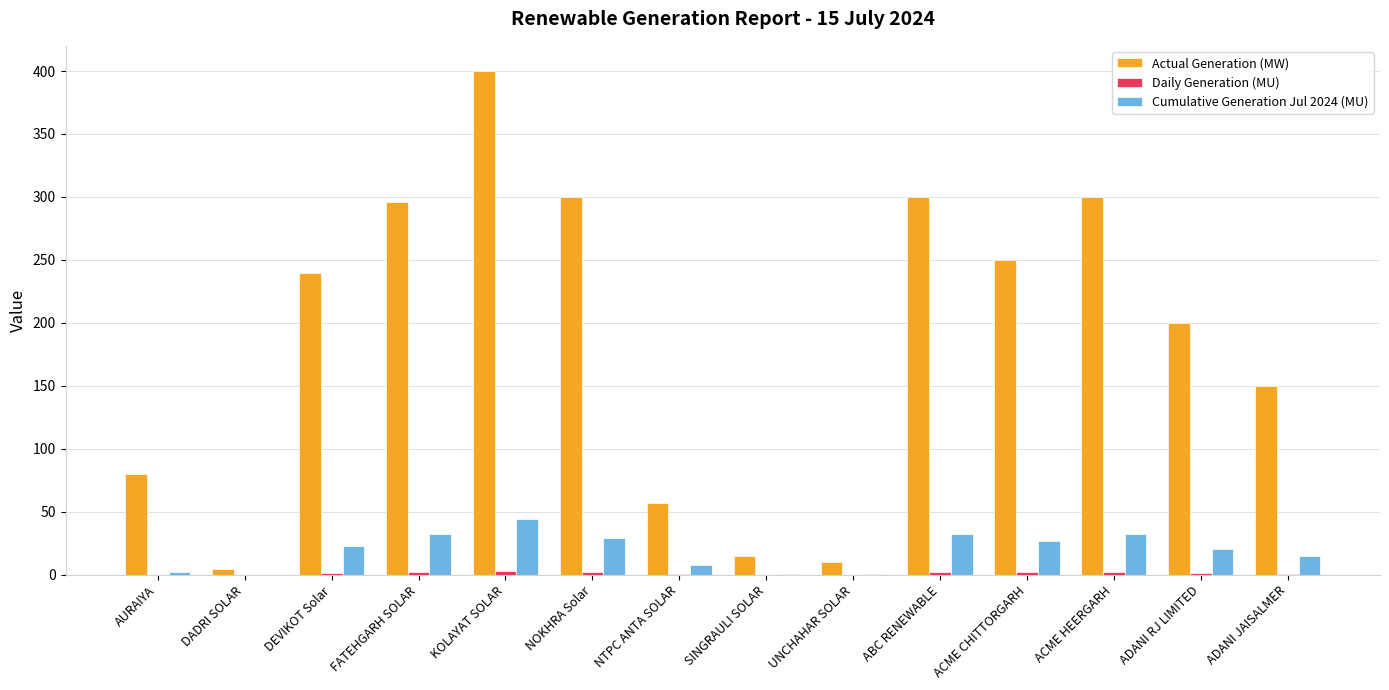

What is the total value across all series at ACME CHITTORGARH?

279.1